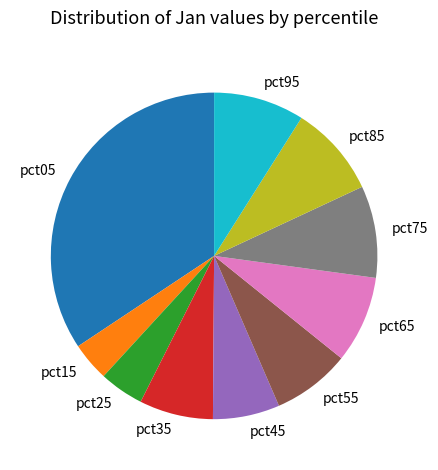

Do pct85 and pct35 together represent more than half of the pie?

No